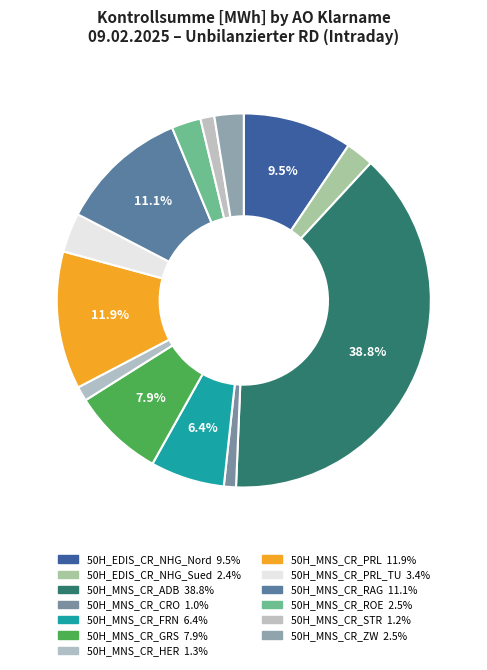

Count the number of slices in the pie.

13